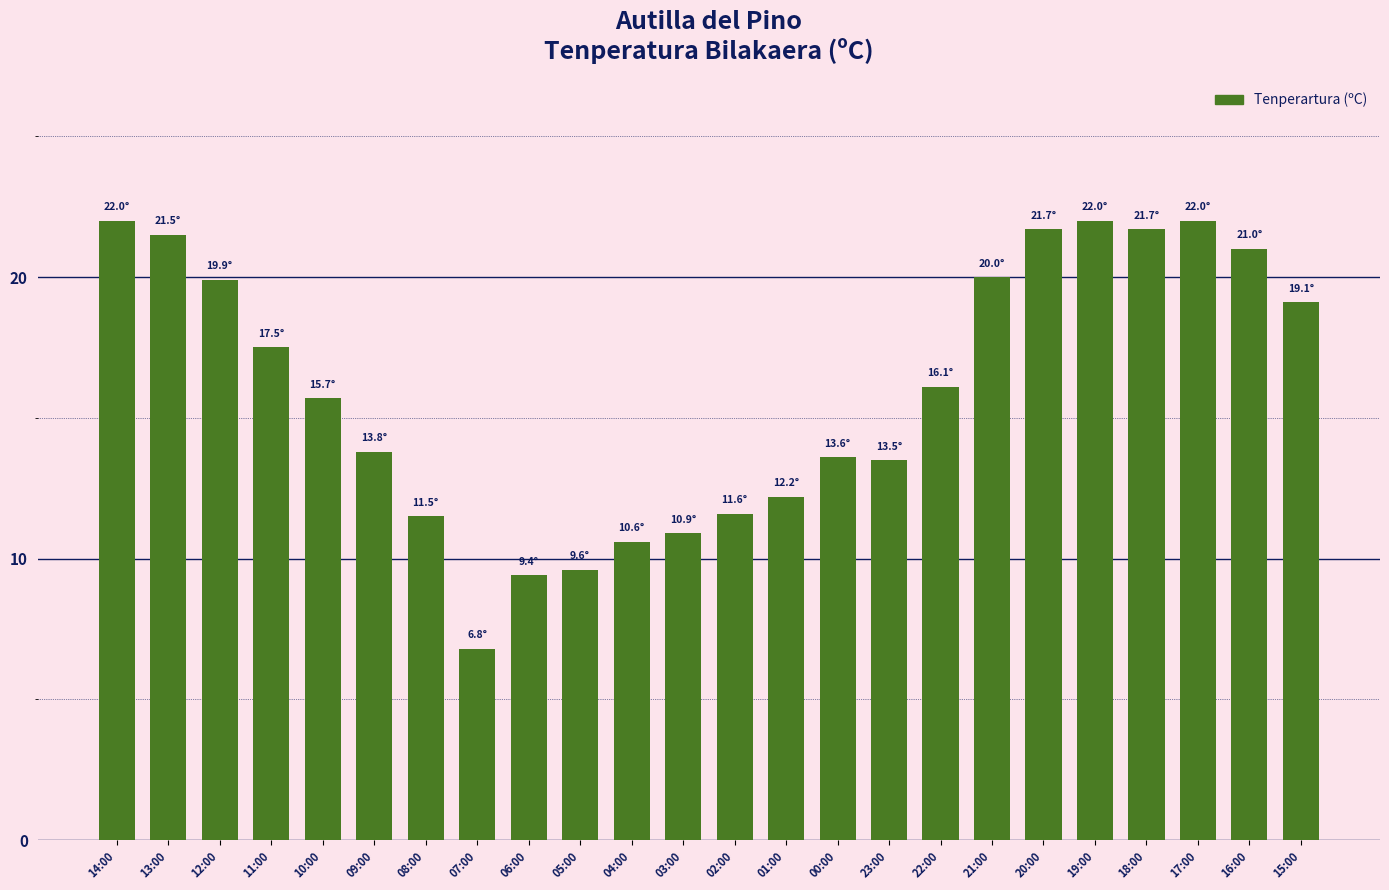

What is the change in value from 08:00 to 21:00?

+8.5